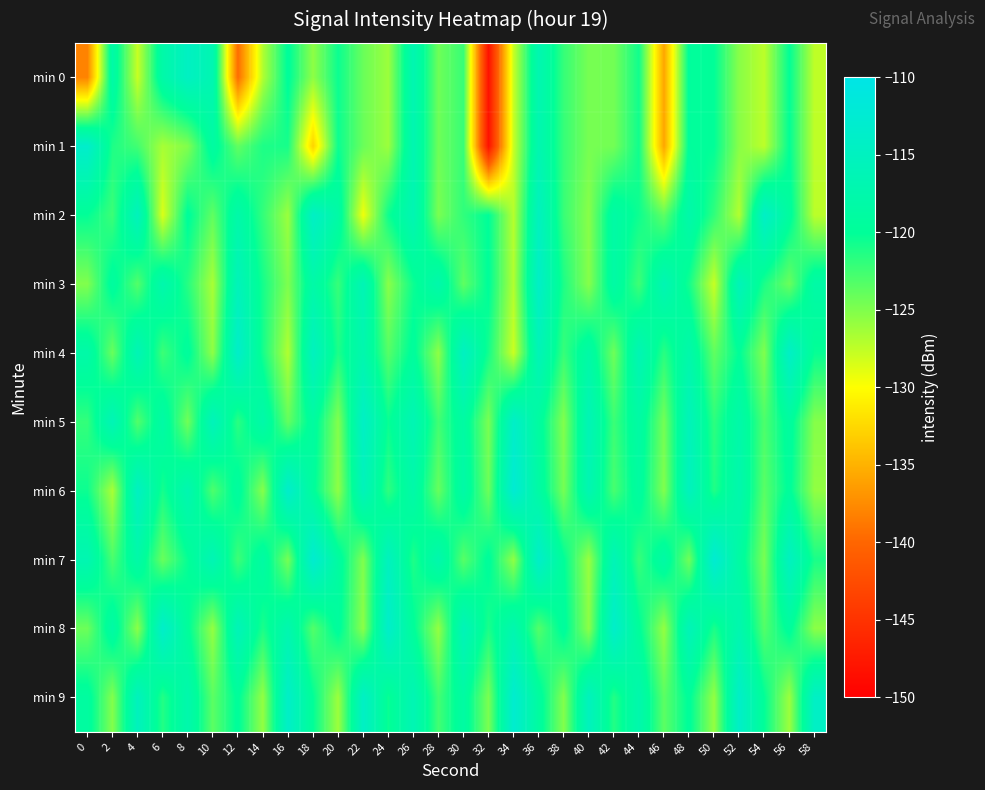

Between 16 and 36, which series saw the biggest shift?

min 2